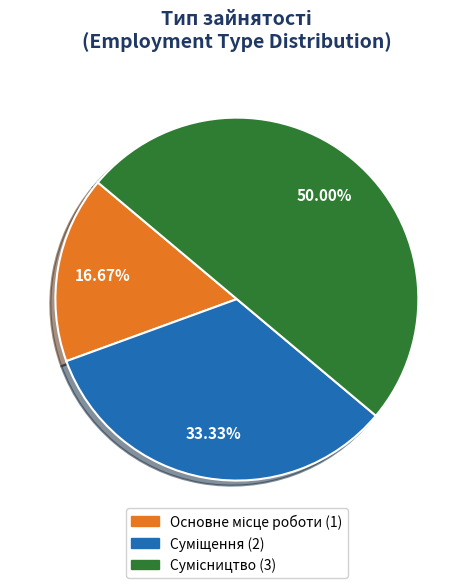

Is there a majority slice in this chart?

No